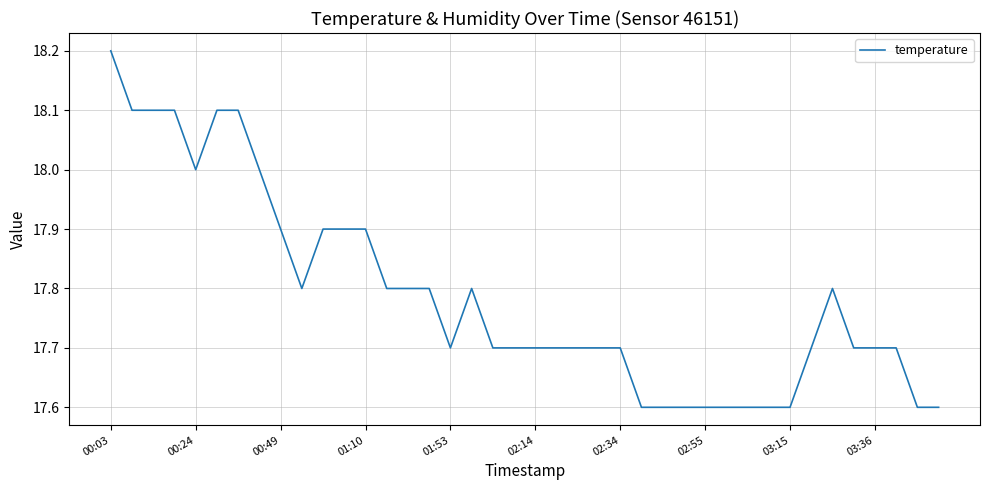

What is the greatest value displayed?

18.2